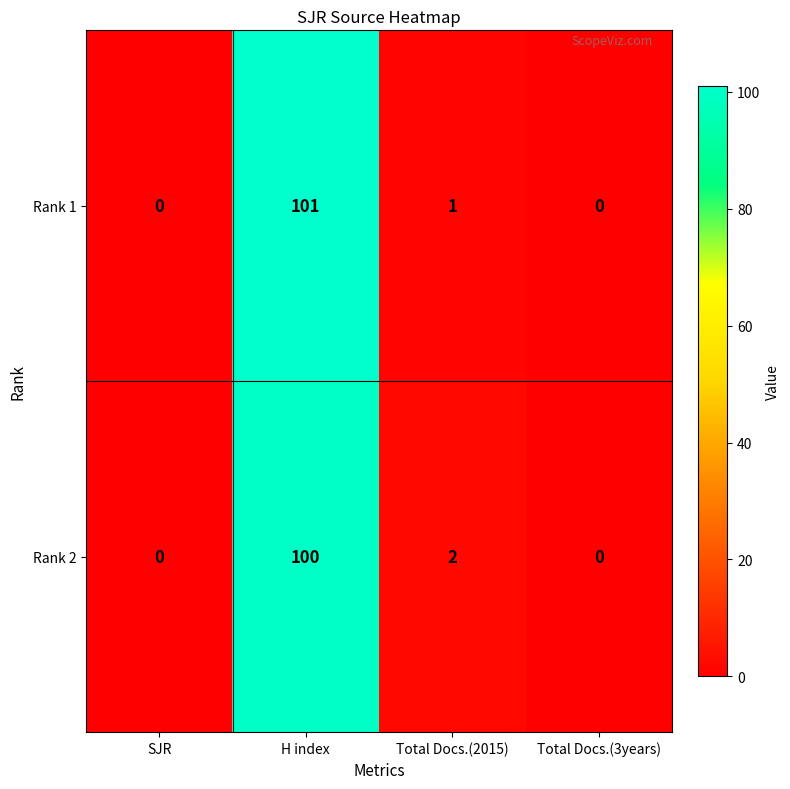

What is the average value of the Rank 2 series?

26